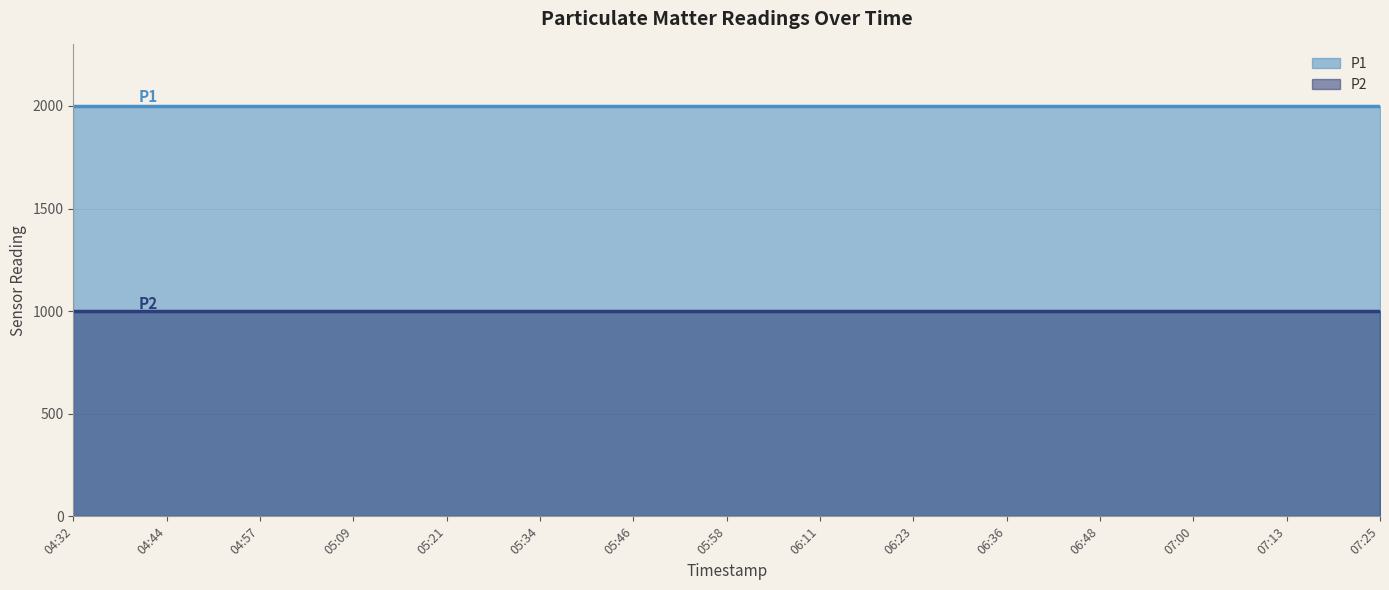

Is the value of P2 at 05:09 greater than the value of P1 at 06:23?

No